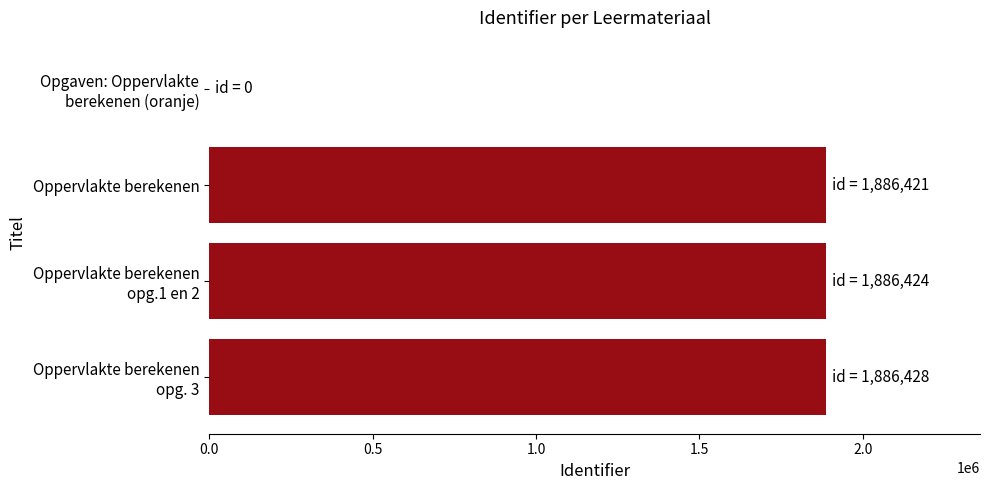

What is the sum of all values?

5659273